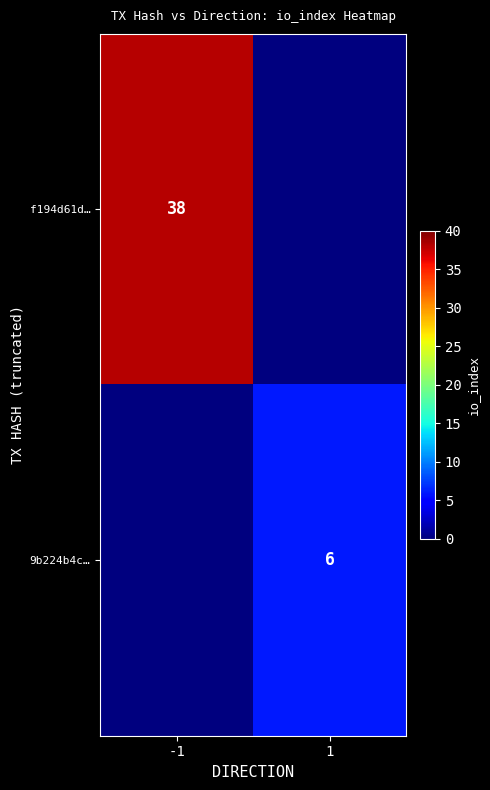

True or false: 9b224b4c… has a value of 2 at 1.

False